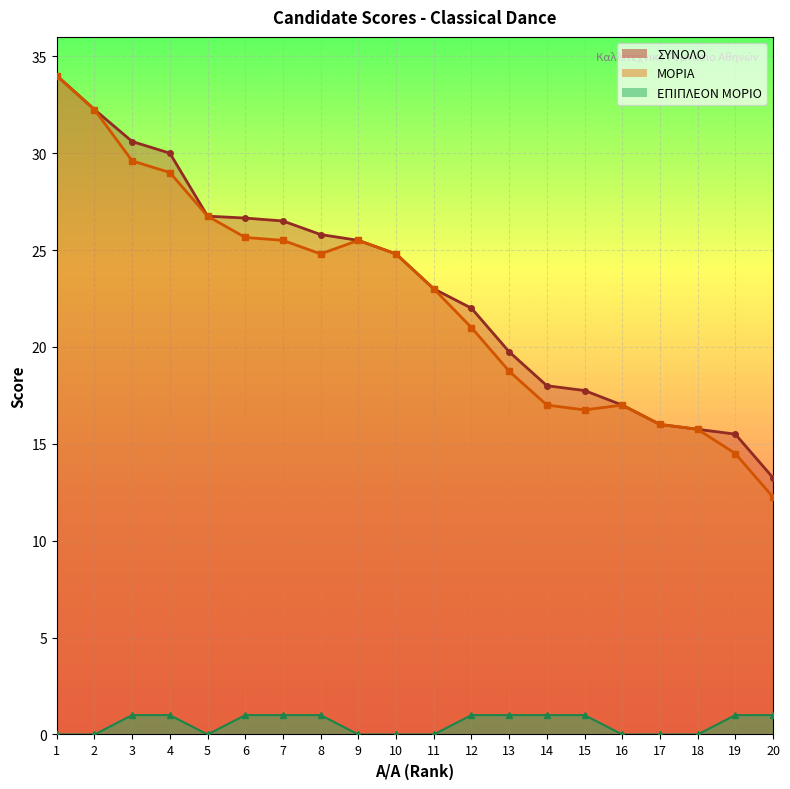

Reading left to right, transcribe all the data shown in this chart.

ΣΥΝΟΛΟ: 1=34.0	2=32.2	3=30.6	4=30.0	5=26.8	6=26.6	7=26.5	8=25.8	9=25.5	10=24.8	11=23.0	12=22.0	13=19.8	14=18.0	15=17.8	16=17.0	17=16.0	18=15.8	19=15.5	20=13.2
ΜΟΡΙΑ: 1=34.0	2=32.2	3=29.6	4=29.0	5=26.8	6=25.6	7=25.5	8=24.8	9=25.5	10=24.8	11=23.0	12=21.0	13=18.8	14=17.0	15=16.8	16=17.0	17=16.0	18=15.8	19=14.5	20=12.2
ΕΠΙΠΛΕΟΝ ΜΟΡΙΟ: 1=0.0	2=0.0	3=1.0	4=1.0	5=0.0	6=1.0	7=1.0	8=1.0	9=0.0	10=0.0	11=0.0	12=1.0	13=1.0	14=1.0	15=1.0	16=0.0	17=0.0	18=0.0	19=1.0	20=1.0